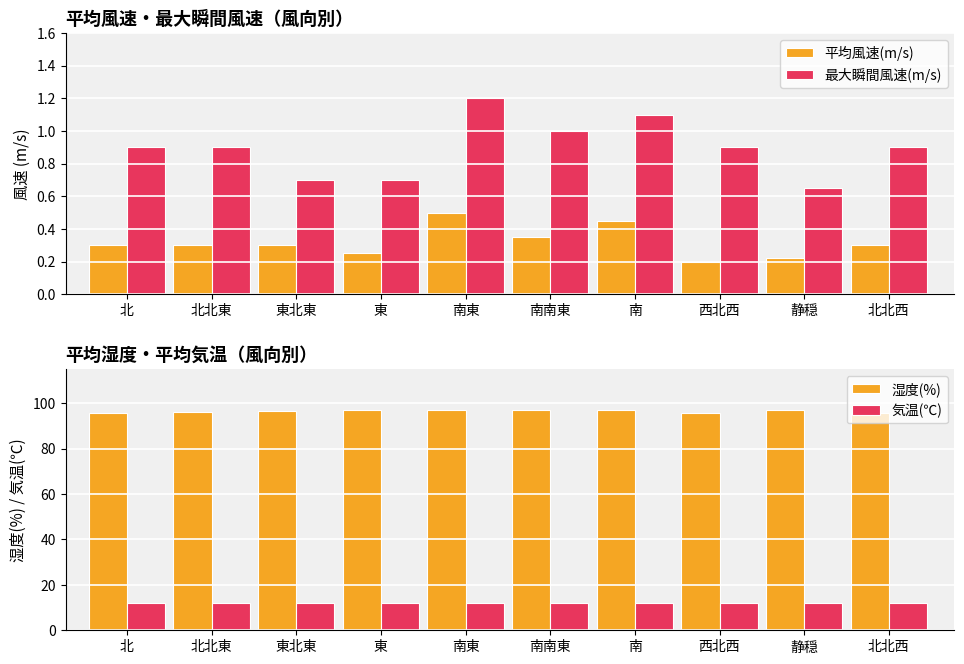

What is the label of the 10th bar from the right?

北